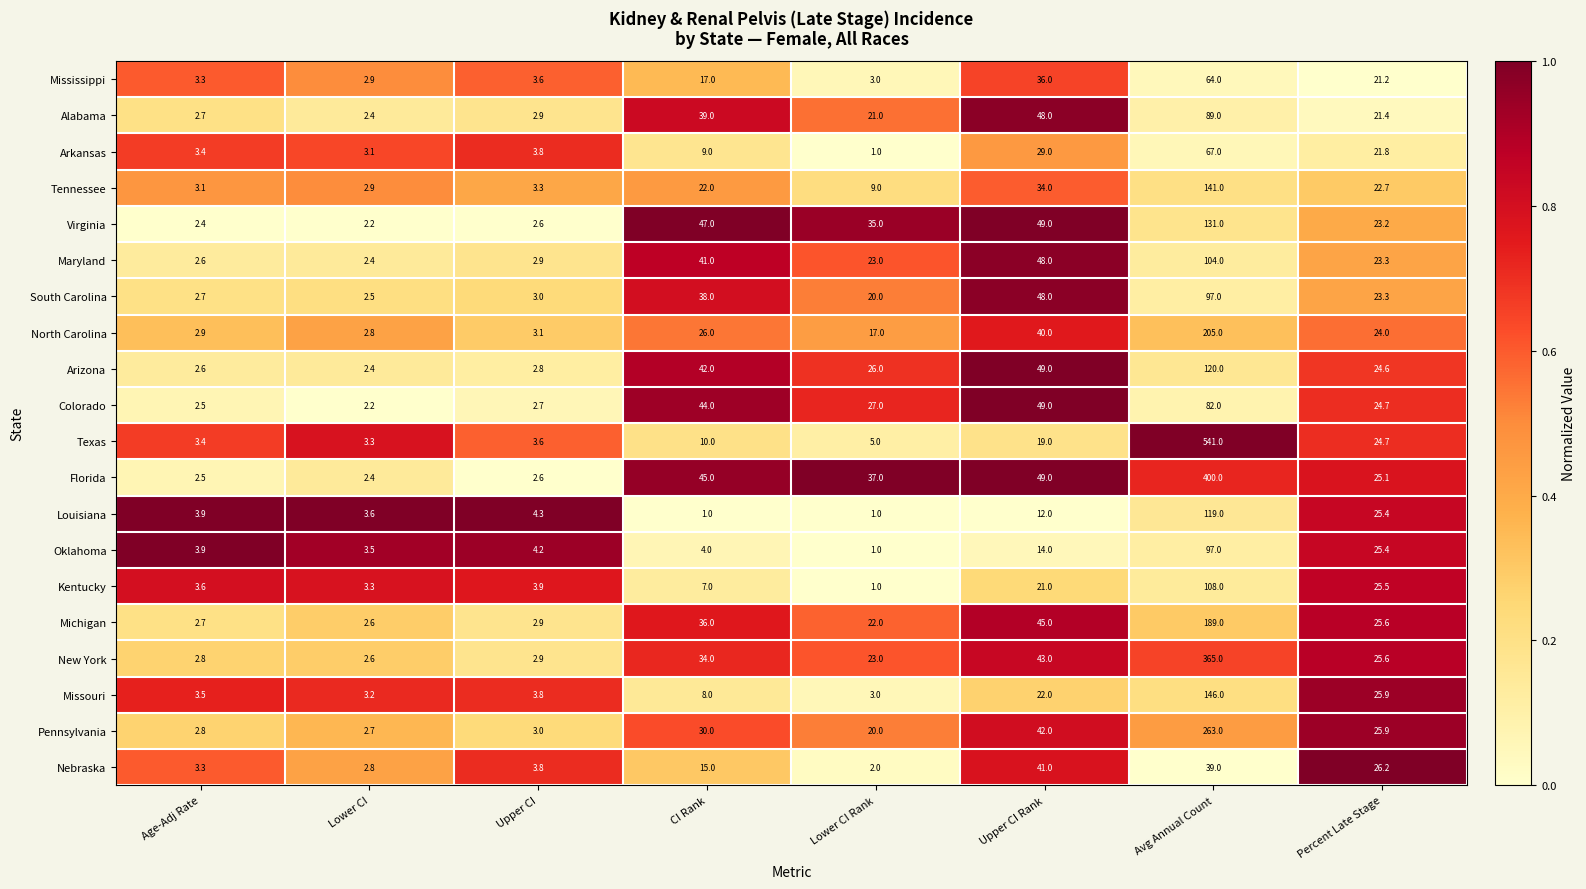

At which category is the sum across all series the highest?

Avg Annual Count